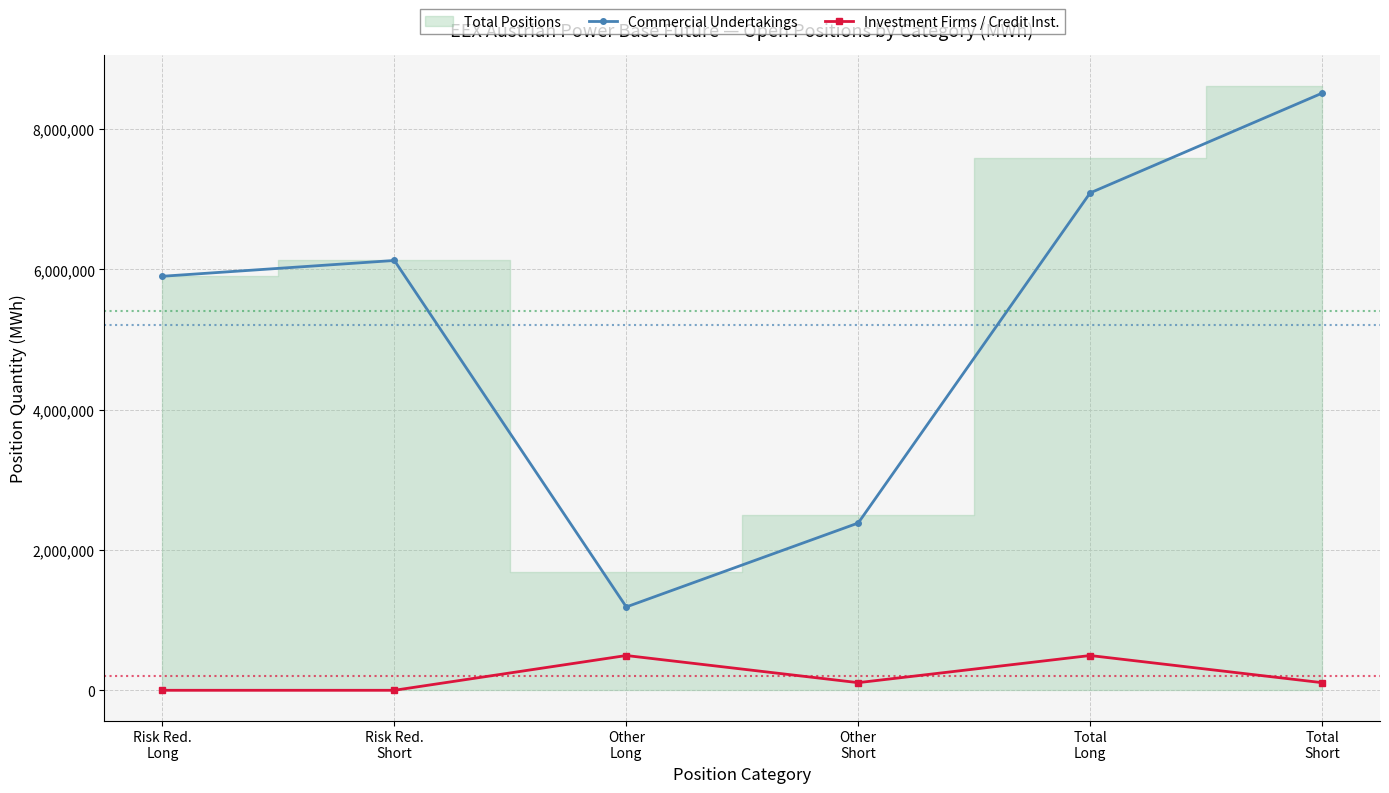

Is it true that Commercial Undertakings equals 7091581 at Total
Long?

True